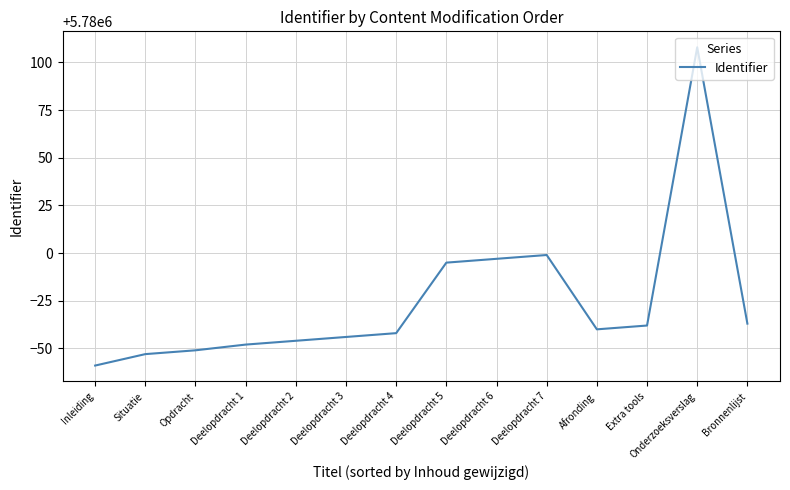

Where is the data nearest to the value 5780024?

Deelopdracht 7